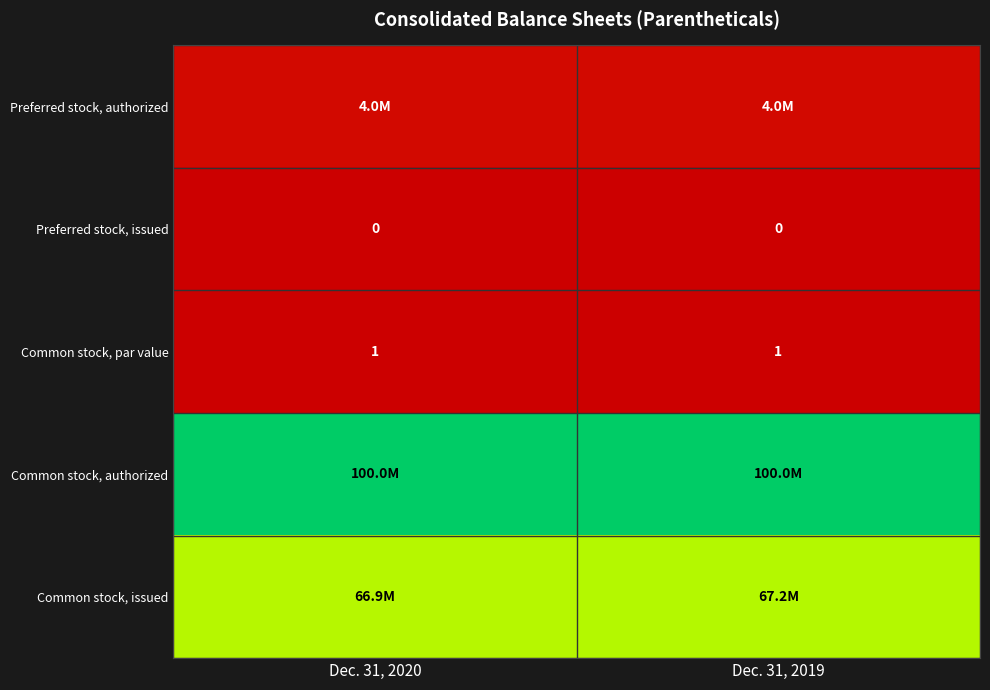

Count the number of categories in the chart.

2